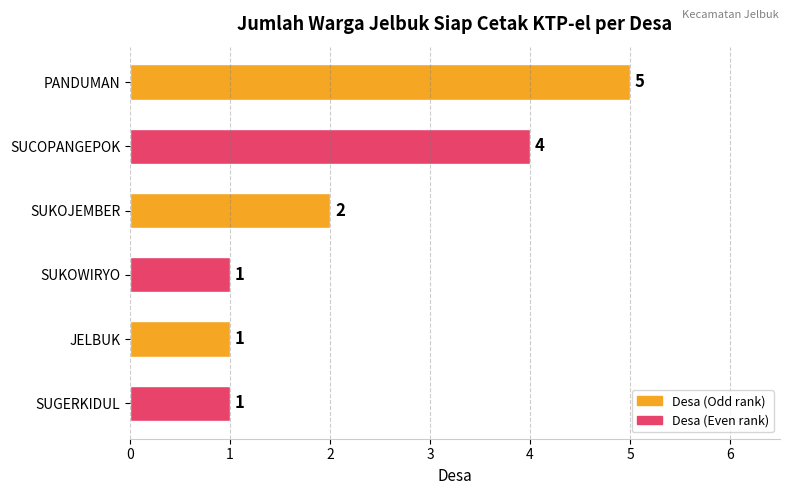

What is the sum of all values?

14